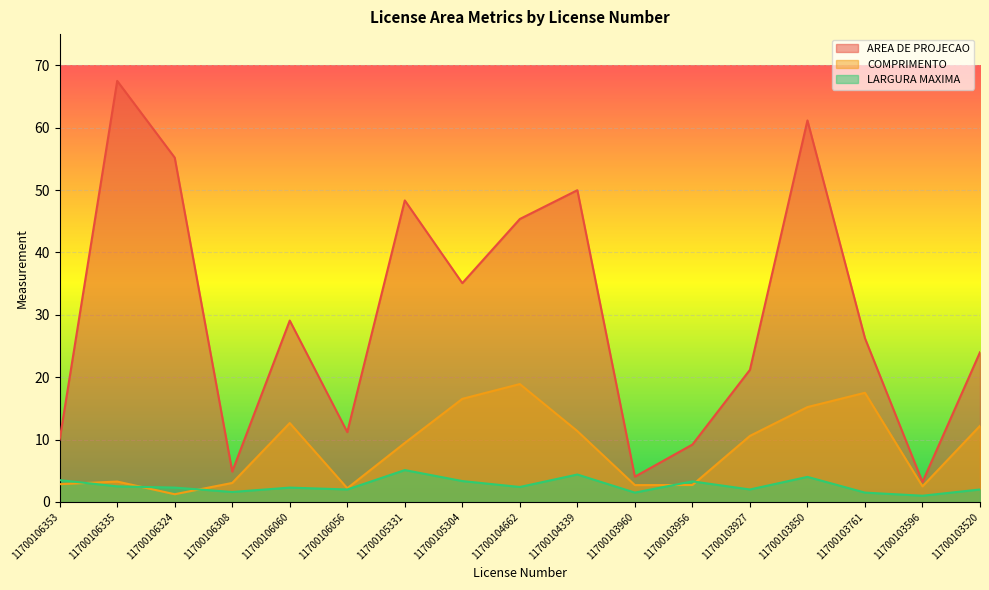

True or false: LARGURA MAXIMA and COMPRIMENTO intersect in this chart.

True